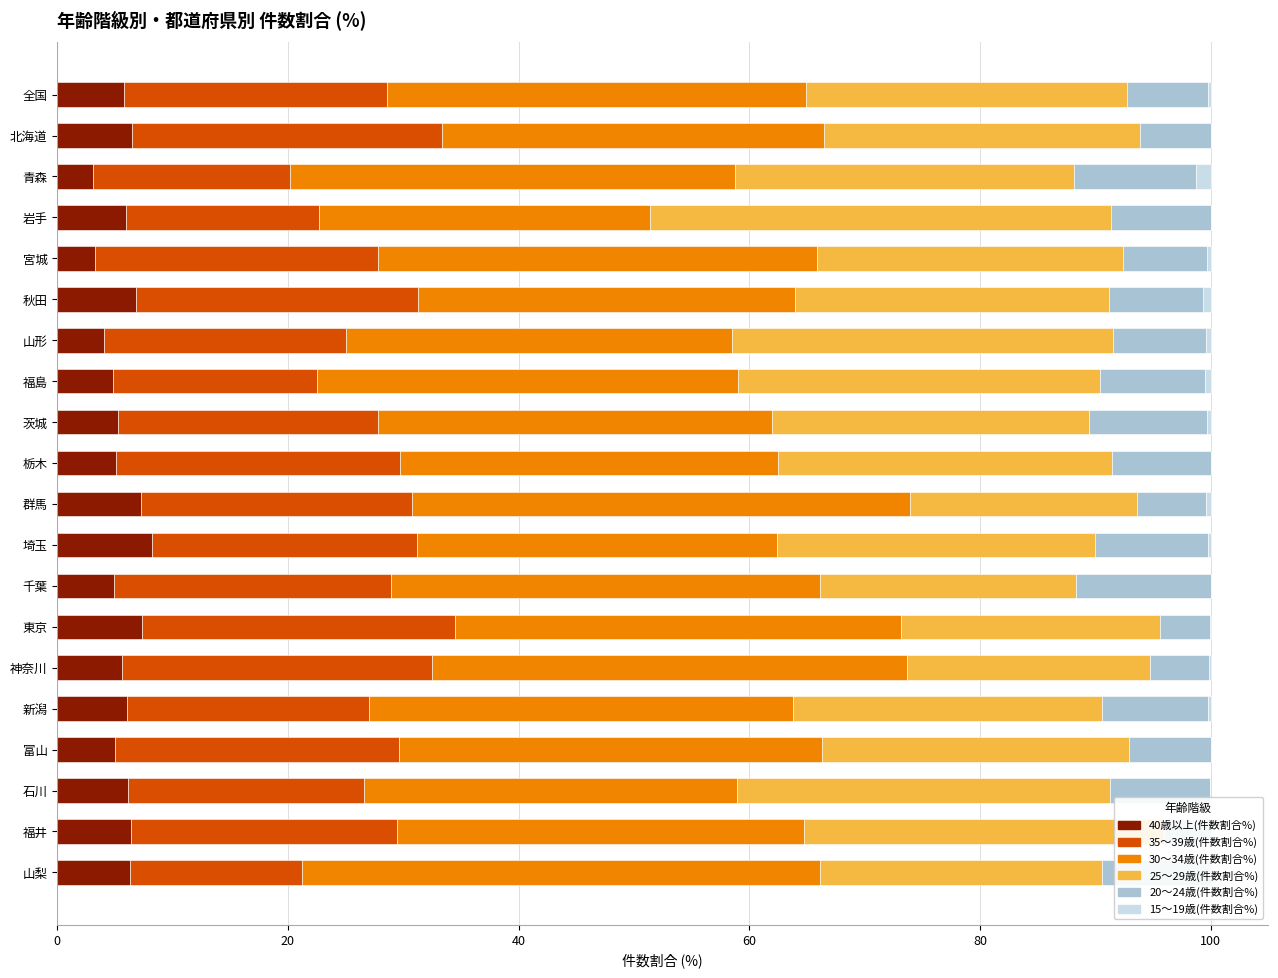

The value of 30～34歳(件数割合%) at 千葉 is 37.2. True or false?

True